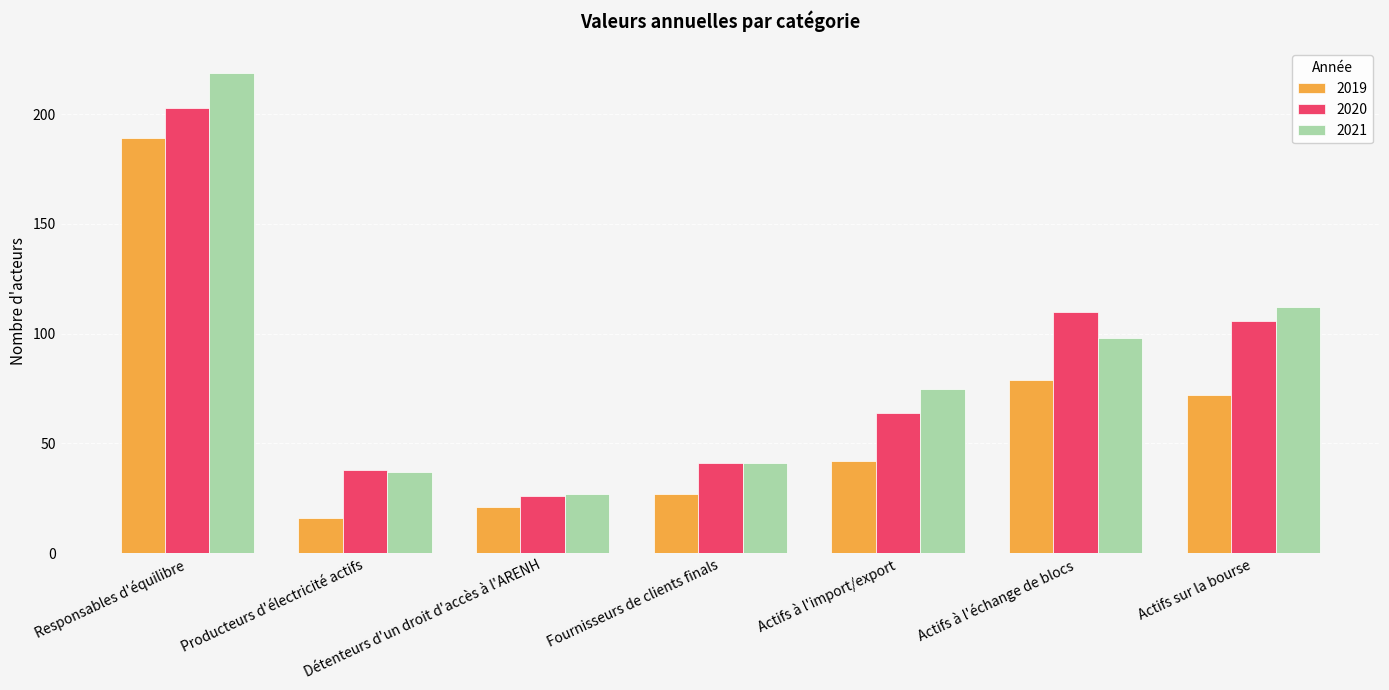

What is the lowest value of the 2020 series?

26